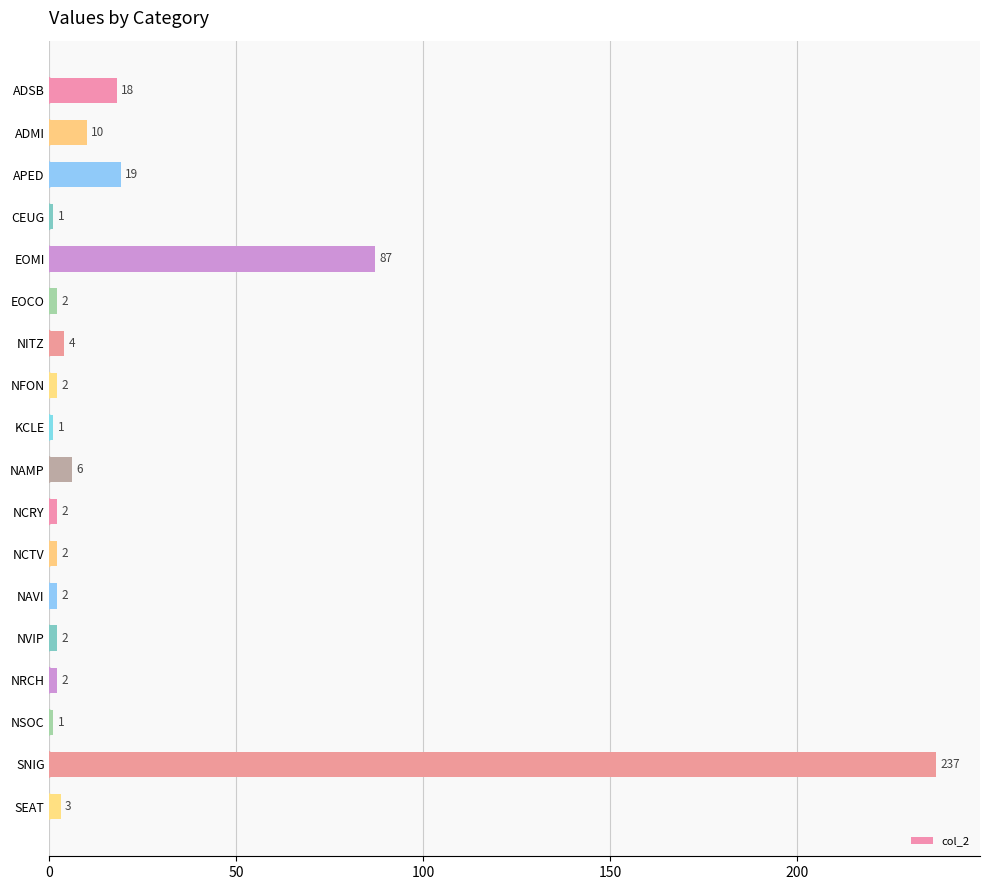

What is the difference between the maximum and minimum values?

236